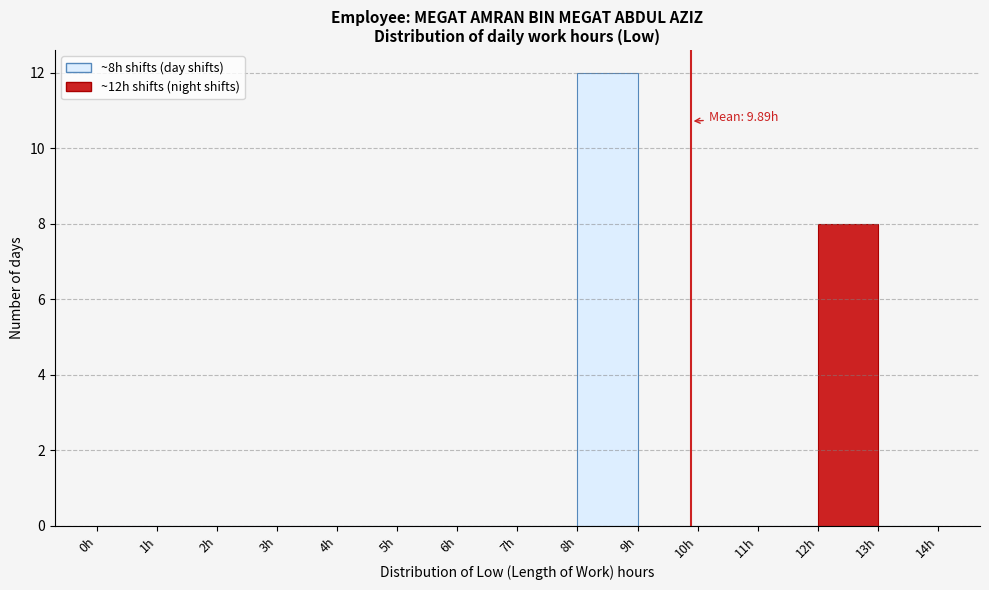

Which range on the x-axis has the tallest bar?

8 to 9